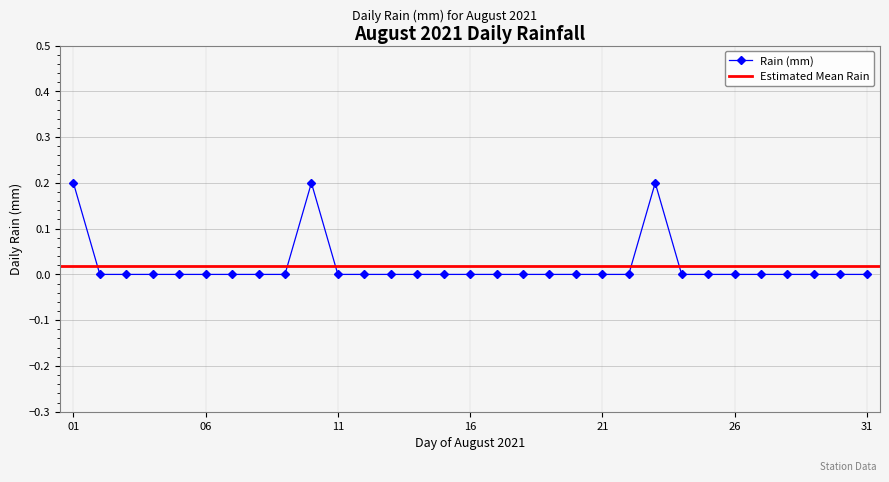

Count the values in the range 0 to 1.

31